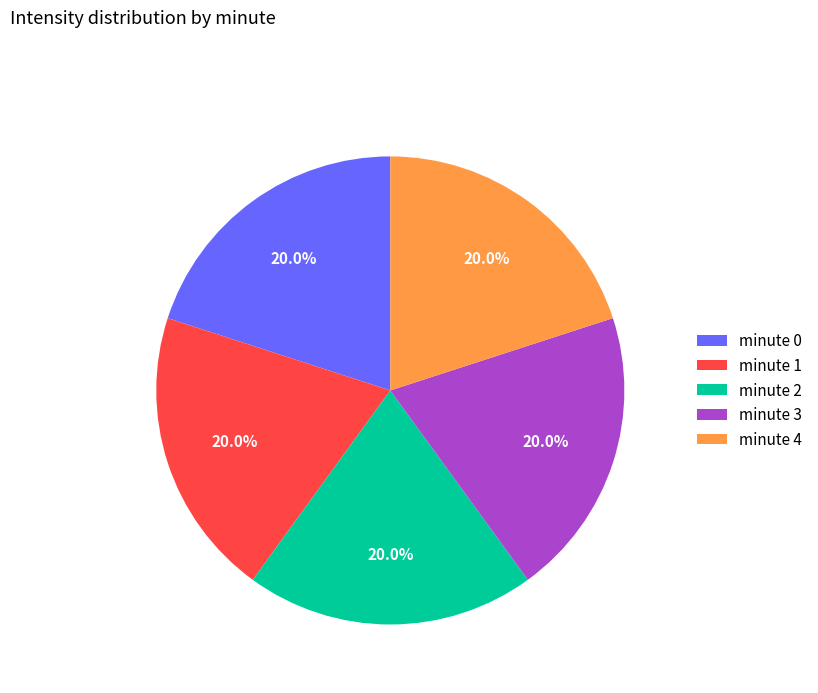

How many slices are in this pie chart?

5